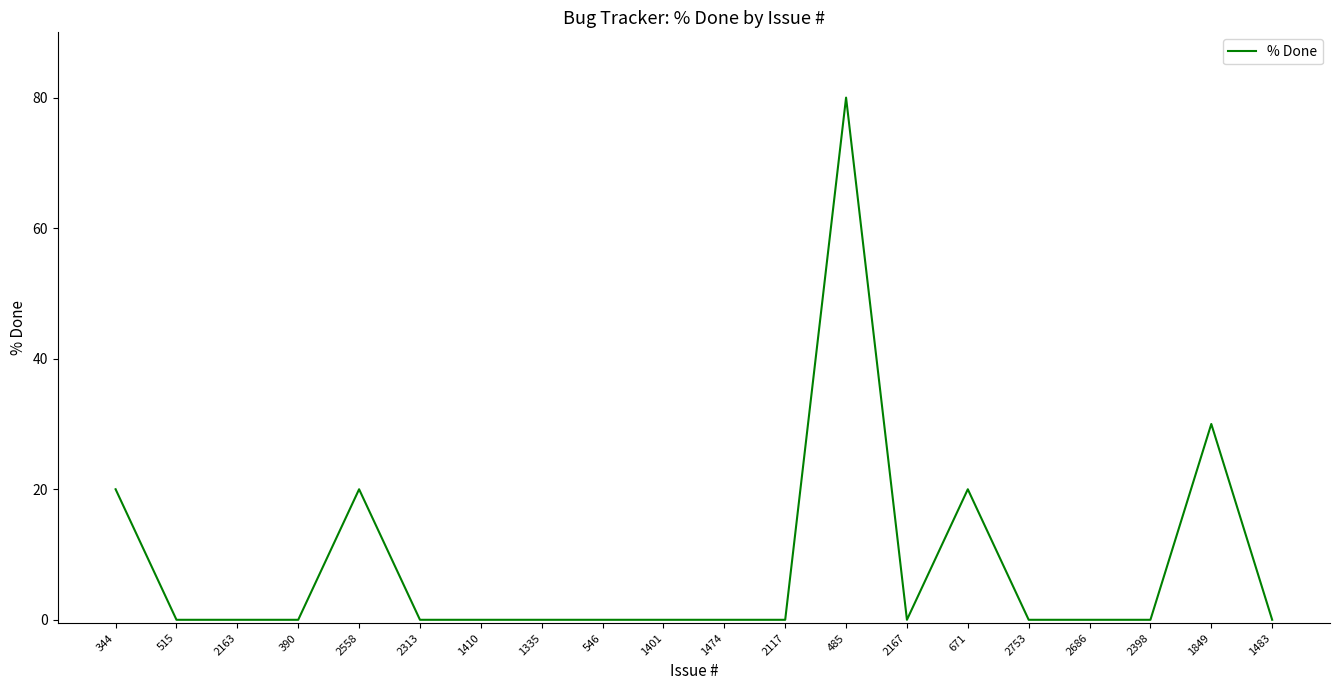

What is the greatest value displayed?

80